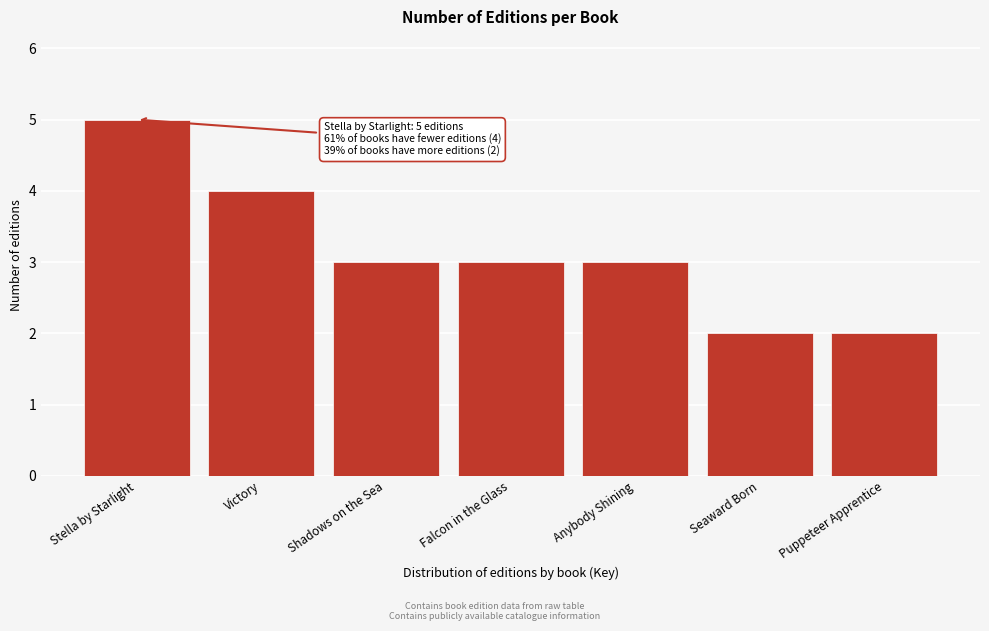

Reading left to right, transcribe all the data shown in this chart.

5	4	3	3	3	2	2